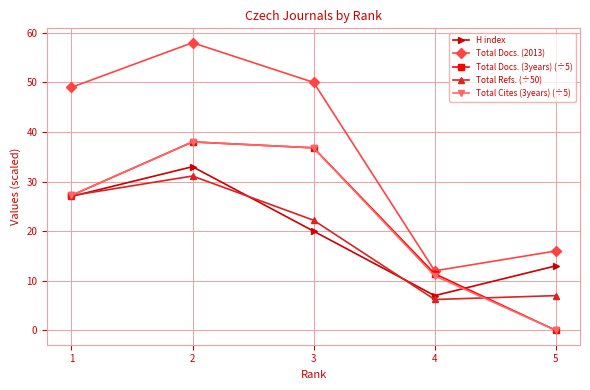

Which series changed the most between 4 and 5?

Total Docs. (3years) (÷5)